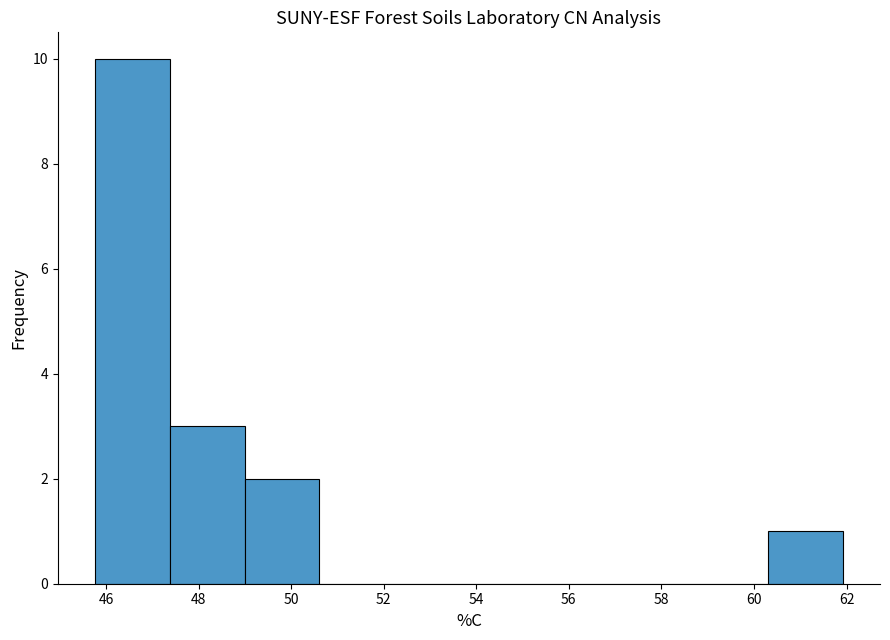

Reading left to right, list every bar in this chart as the range it spans on the x-axis followed by its height. Neither the bar edges nor the heights are printed on the chart, so give them approximately, as read against the axes.

45.8 to 47.4: 10
47.4 to 49.0: 3
49.0 to 50.6: 2
50.6 to 52.2: 0
52.2 to 53.8: 0
53.8 to 55.4: 0
55.4 to 57.0: 0
57.0 to 58.6: 0
58.6 to 60.2: 0
60.2 to 62.0: 1